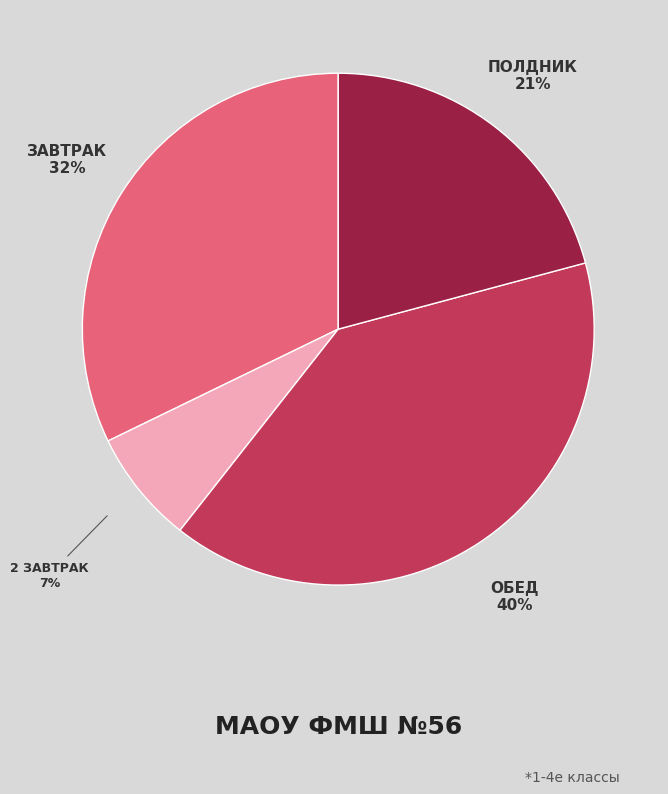

To the nearest percent, what is the average slice percentage?

25%